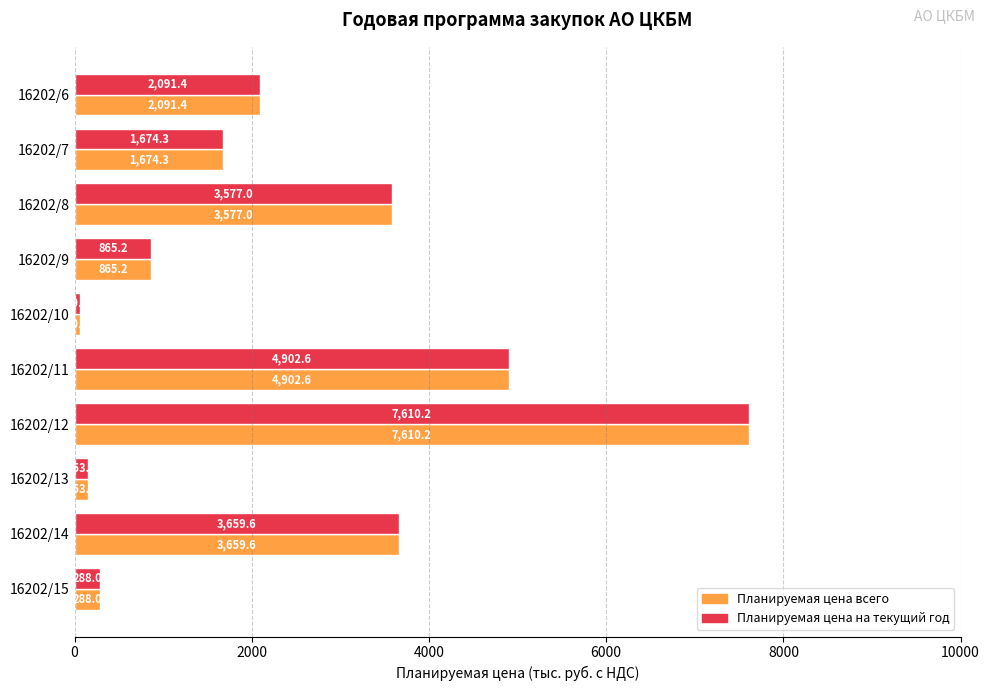

Which category has the lowest value across all series?

16202/10